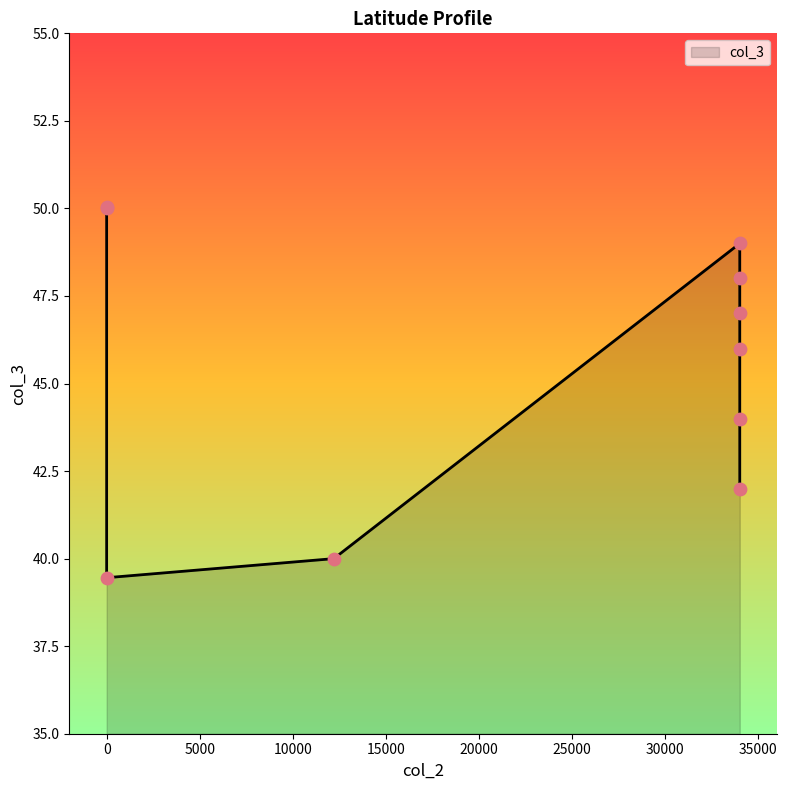

Approximately how many times larger is the value at 34000 compared to 34000?

1.0